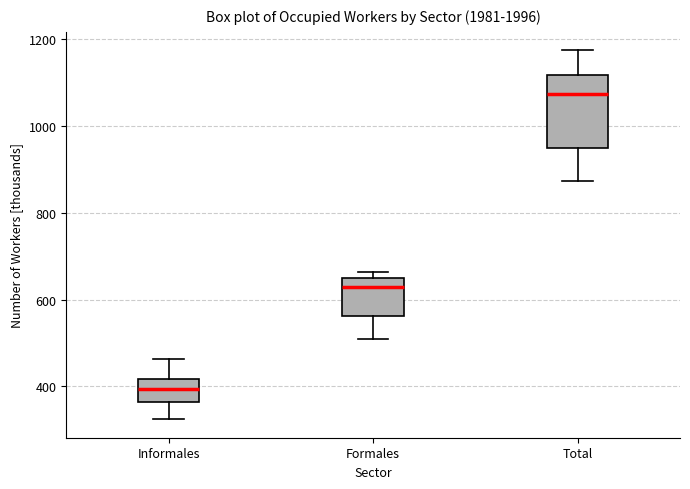

Where is the lower edge of the box for Formales on the y-axis? The values are not printed on the chart, so give them approximately, as read against the axis.

560